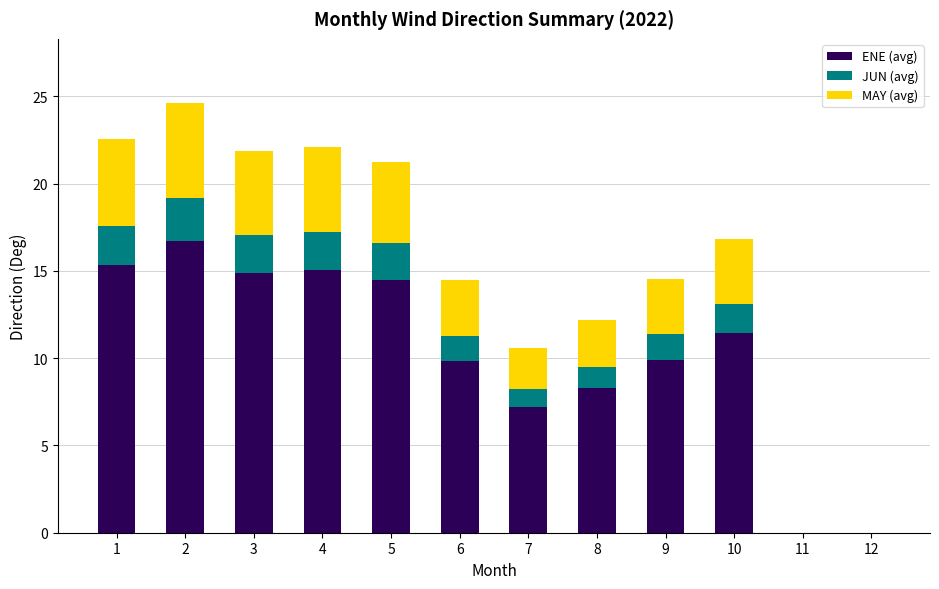

What is the sum of the ENE (avg) values at 8 and 5?

22.7